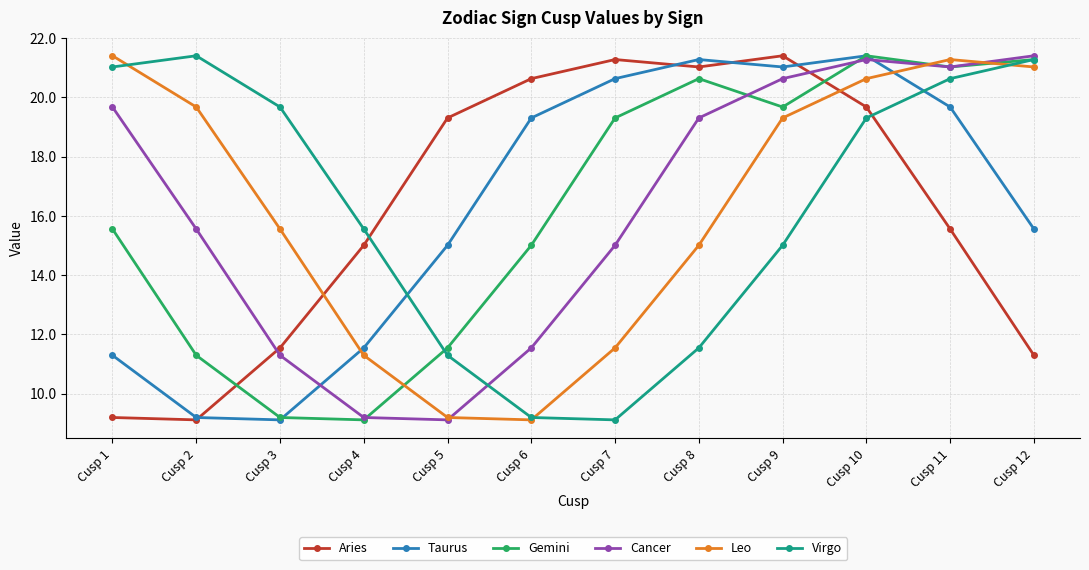

How many interior local peaks does the Cancer series have?

1